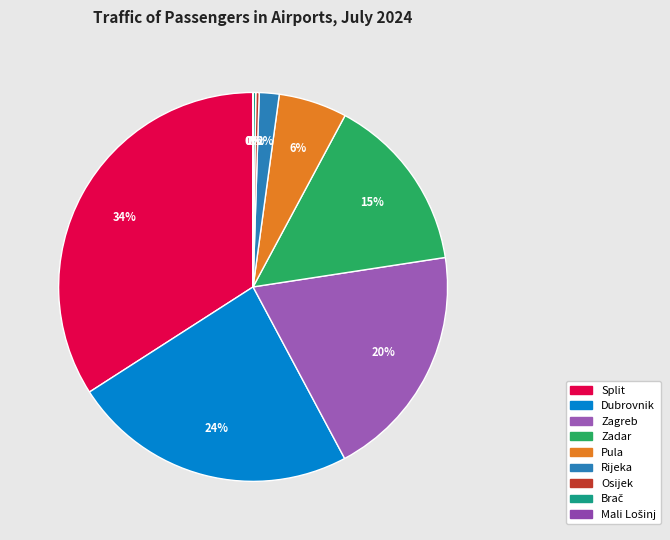

Which has a higher value, Zagreb or Rijeka?

Zagreb